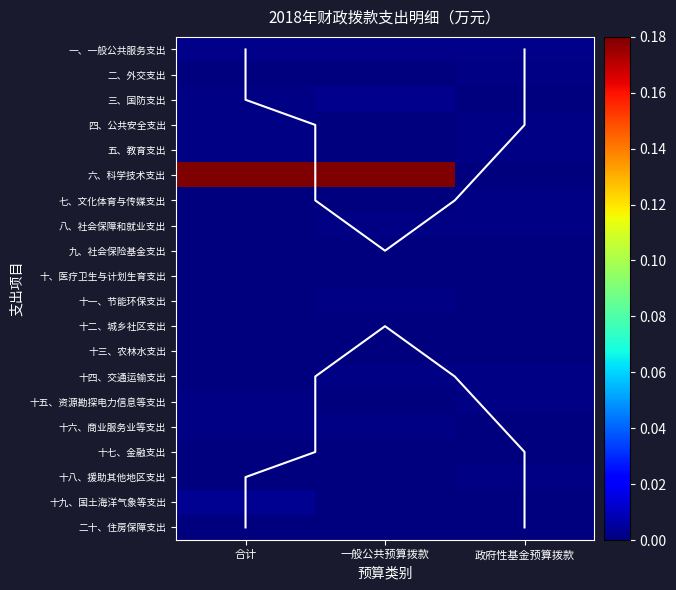

Which series has the largest range (max minus min)?

六、科学技术支出